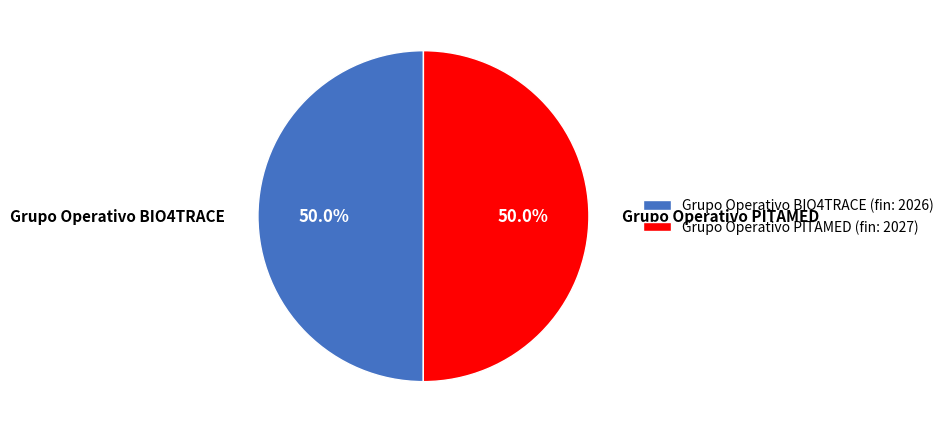

To the nearest percent, what percentage of the pie is Grupo Operativo BIO4TRACE?

50%